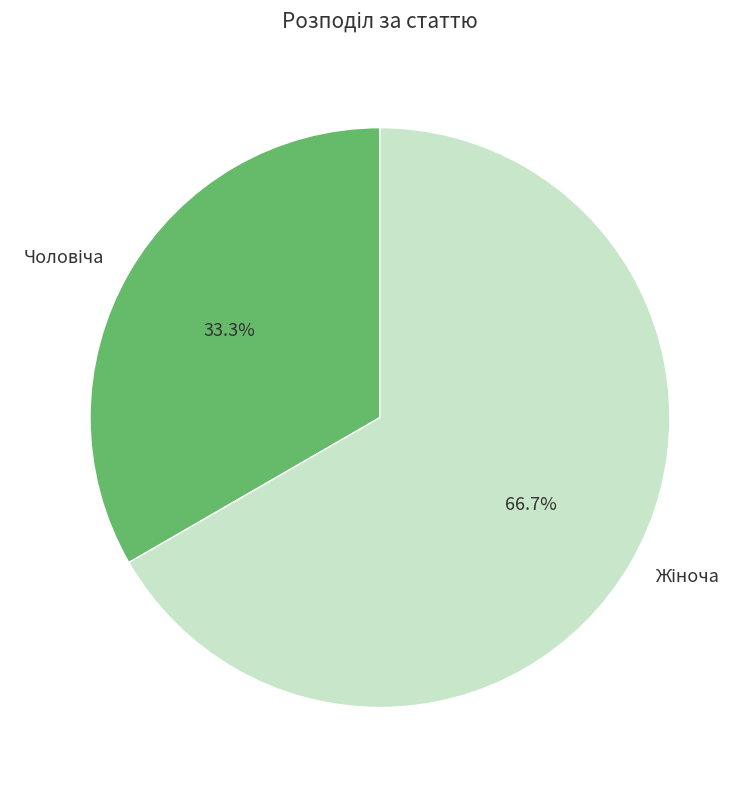

Is there any slice that represents more than half of the pie?

Yes